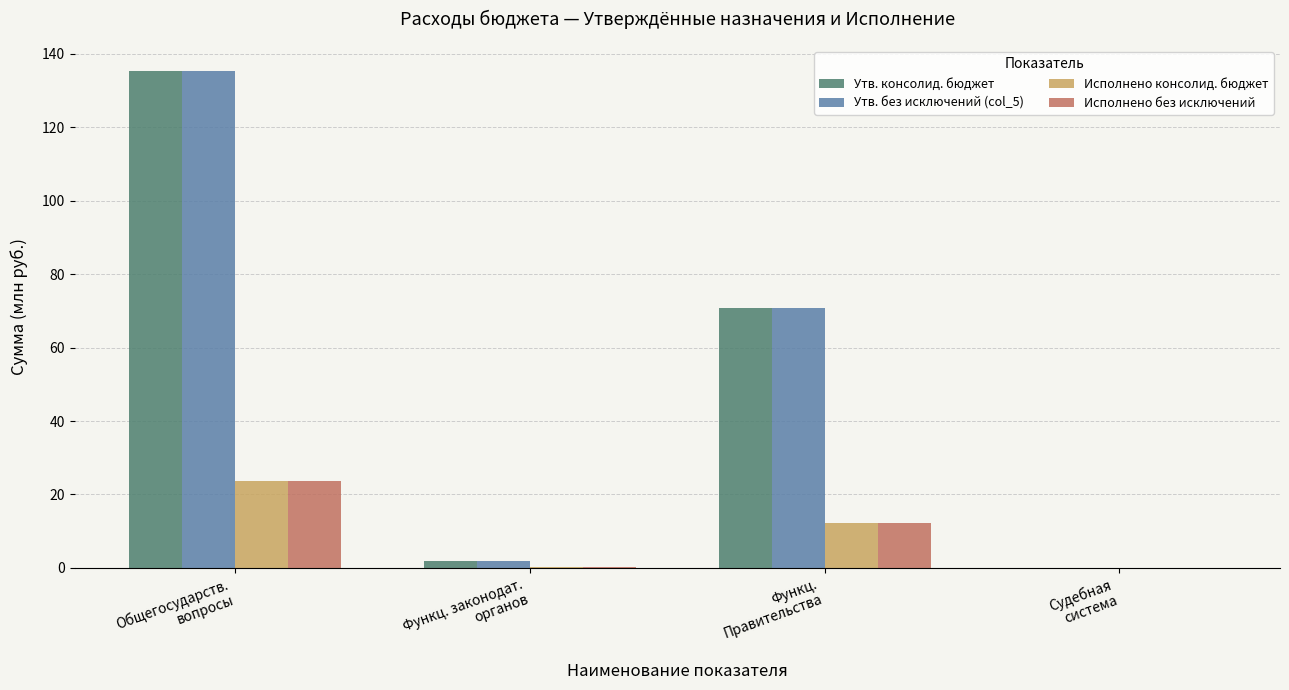

Which label corresponds to the largest value in the chart?

Общегосударств.
вопросы